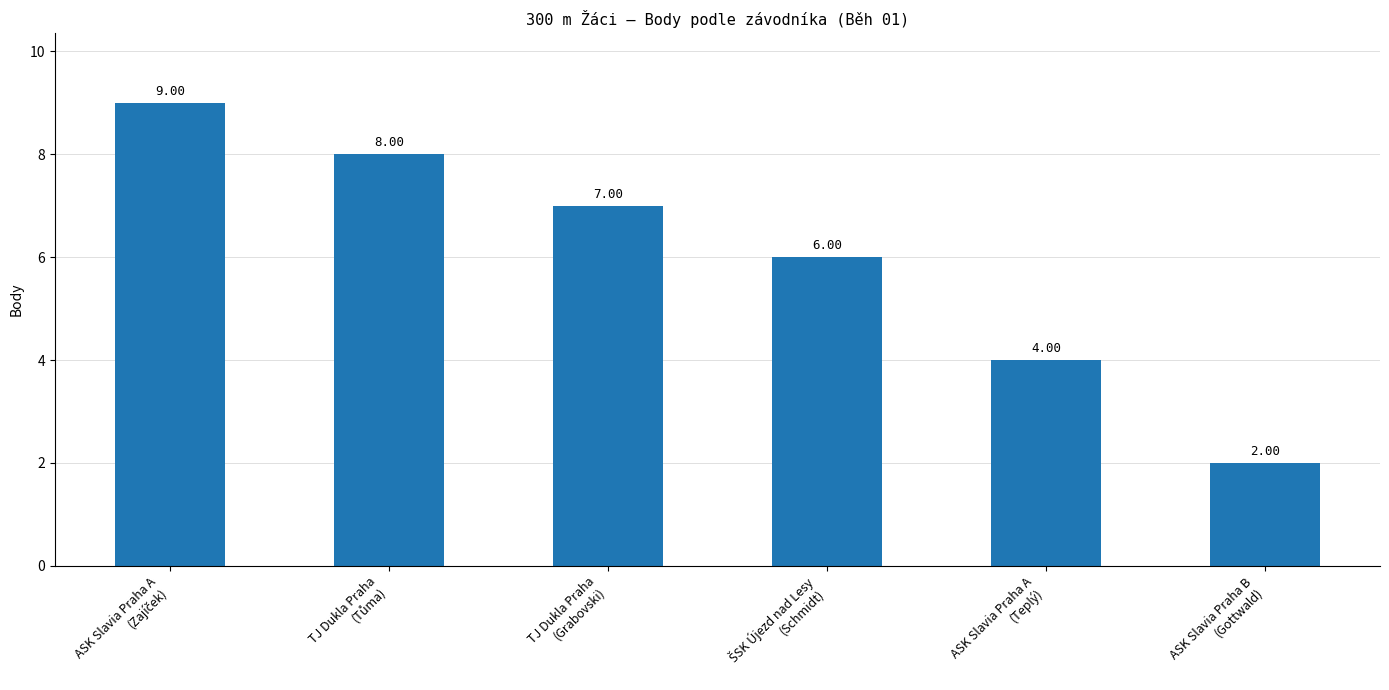

How many series are shown in this chart?

1